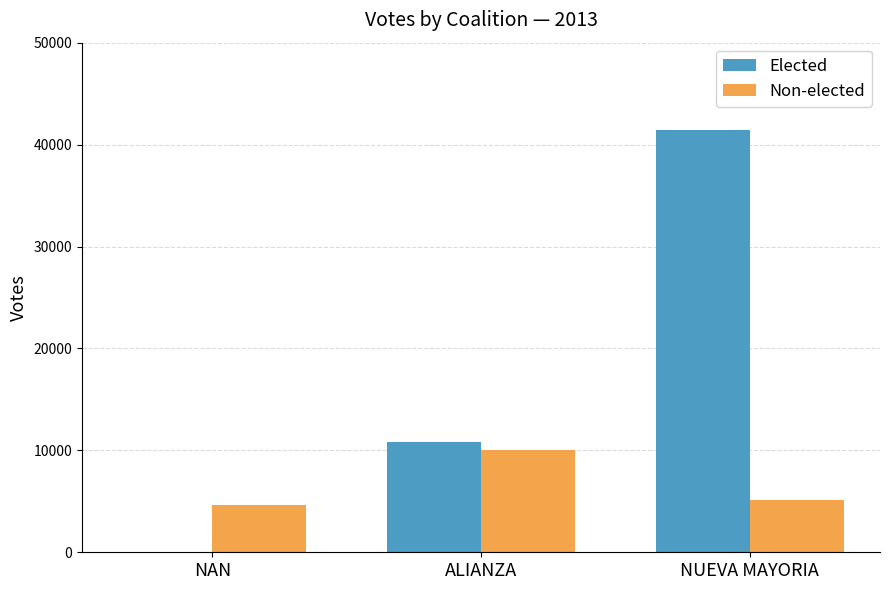

Are the bars grouped side by side (vs. stacked)?

Yes